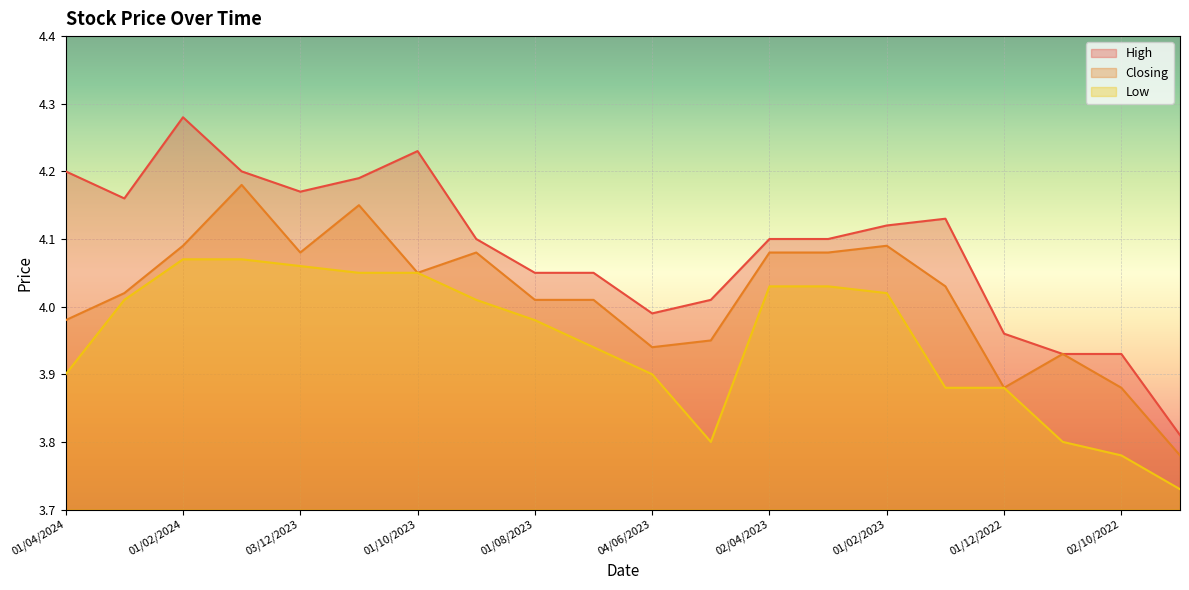

True or false: Low and High intersect in this chart.

False